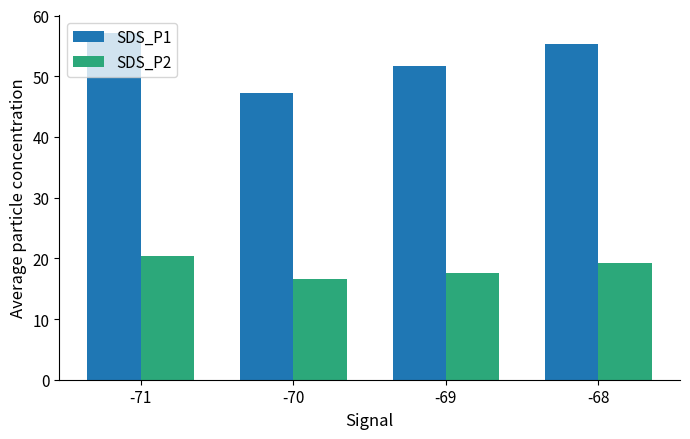

Where does the SDS_P1 series first go above 55?

-71